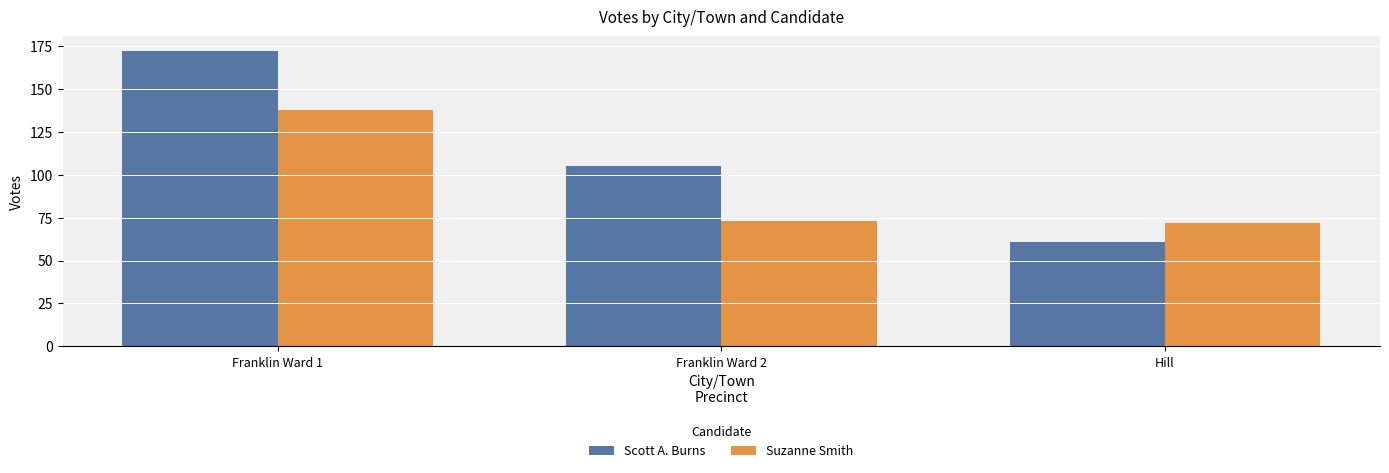

At which label does Suzanne Smith first exceed 73?

Franklin Ward 1